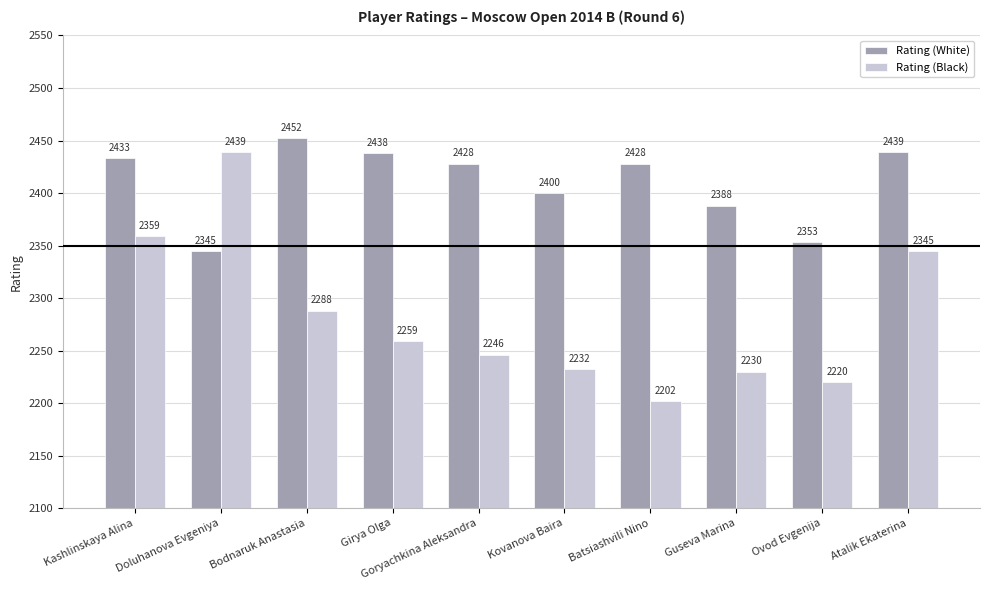

True or false: Rating (Black) has a value of 542 at Batsiashvili Nino.

False